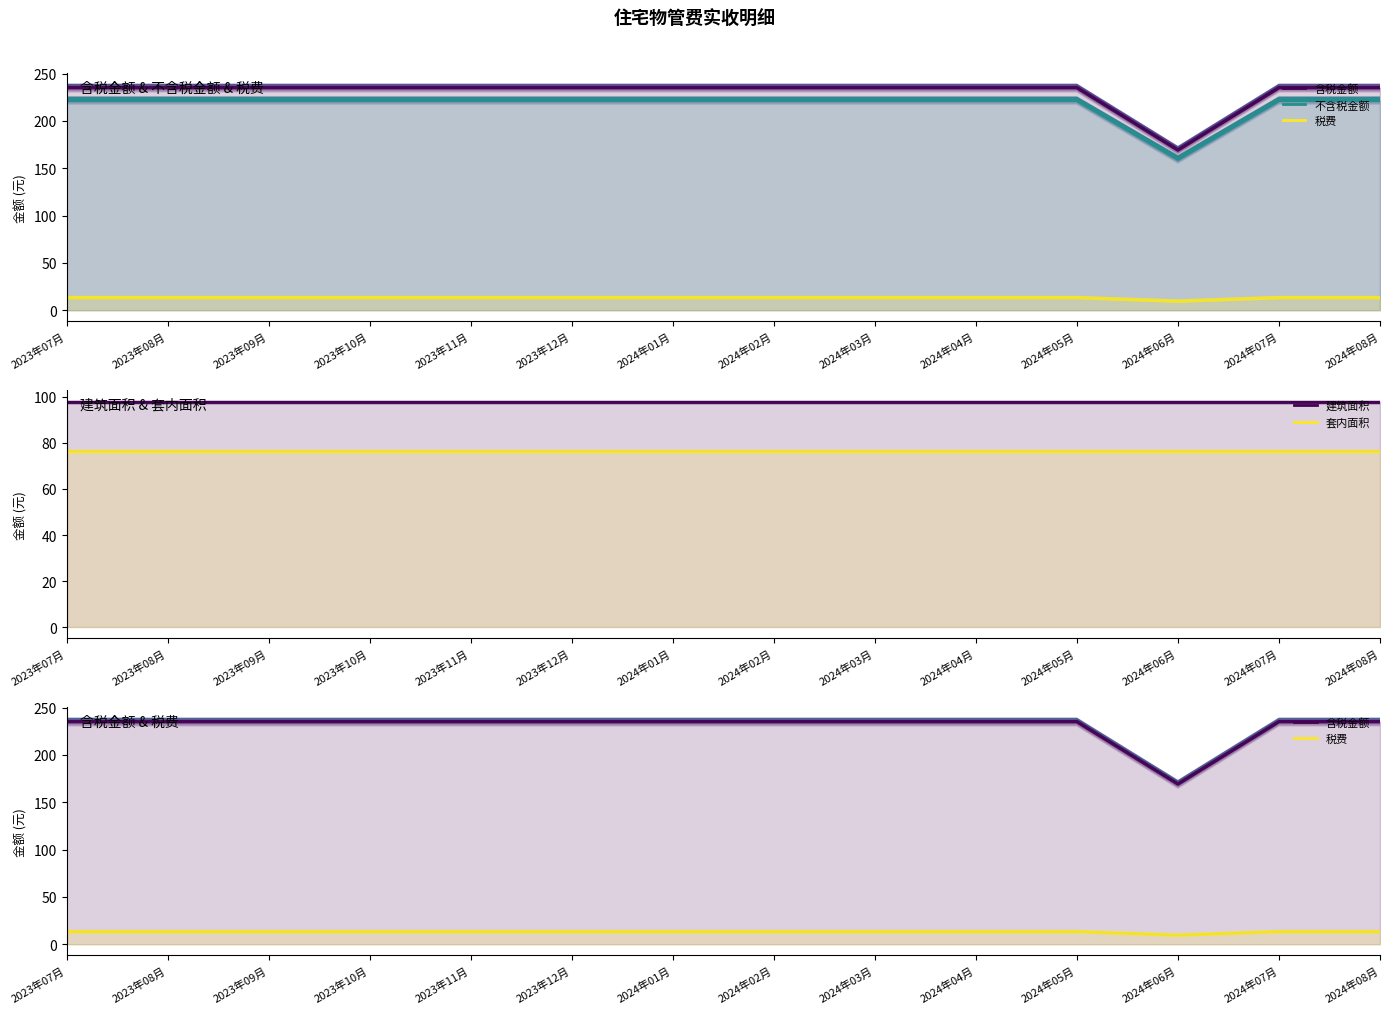

Read the 不含税金额 value at 2024年07月.

224.9